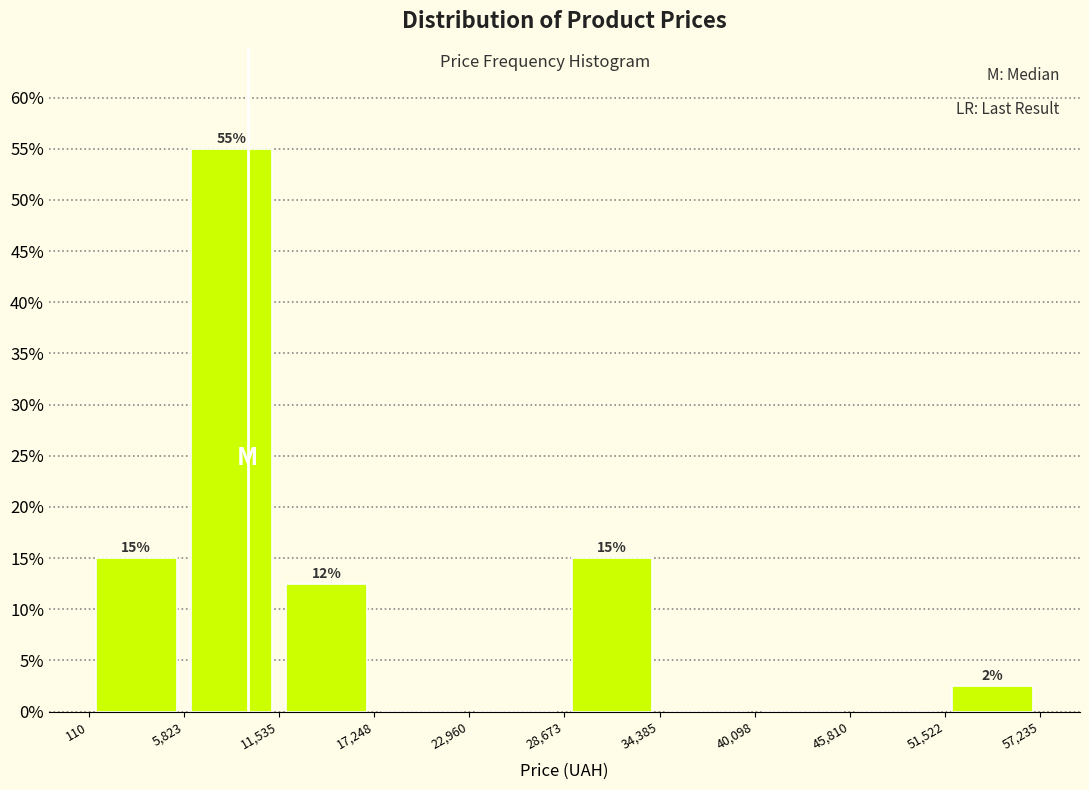

Over which range of the x-axis is the bar tallest?

5,823 to 11,535